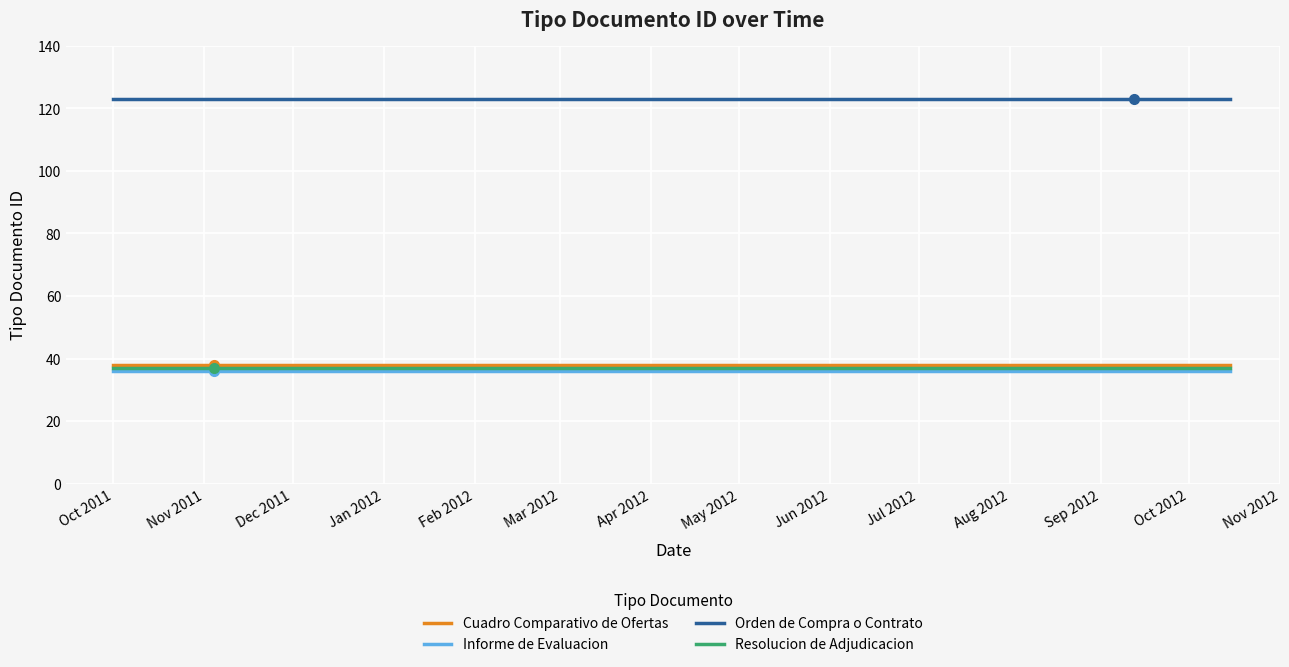

What is the minimum value for Informe de Evaluacion?

36